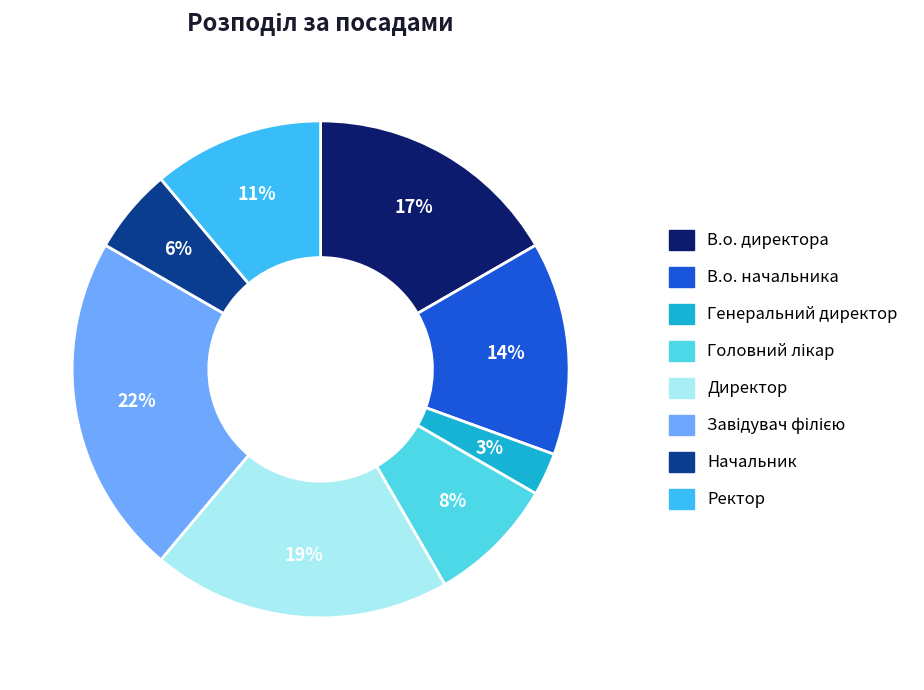

Does any single category account for the majority?

No